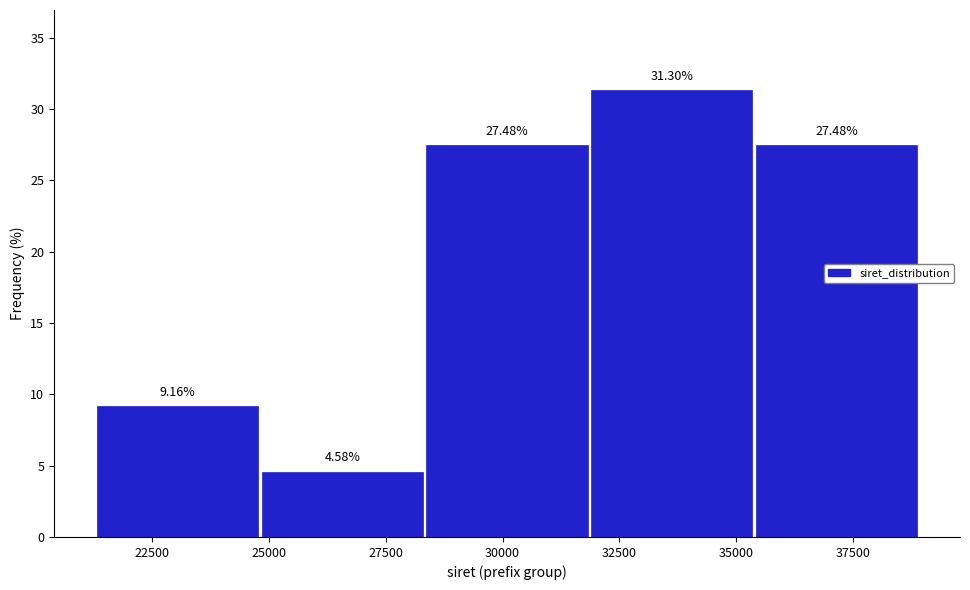

Reading left to right, list every bar in this chart as the range it spans on the x-axis followed by its height. The bar edges are not printed on the chart, so give them approximately, as read against the axis.

21500 to 25000: 9.16
25000 to 28500: 4.58
28500 to 32000: 27.48
32000 to 35500: 31.30
35500 to 39000: 27.48